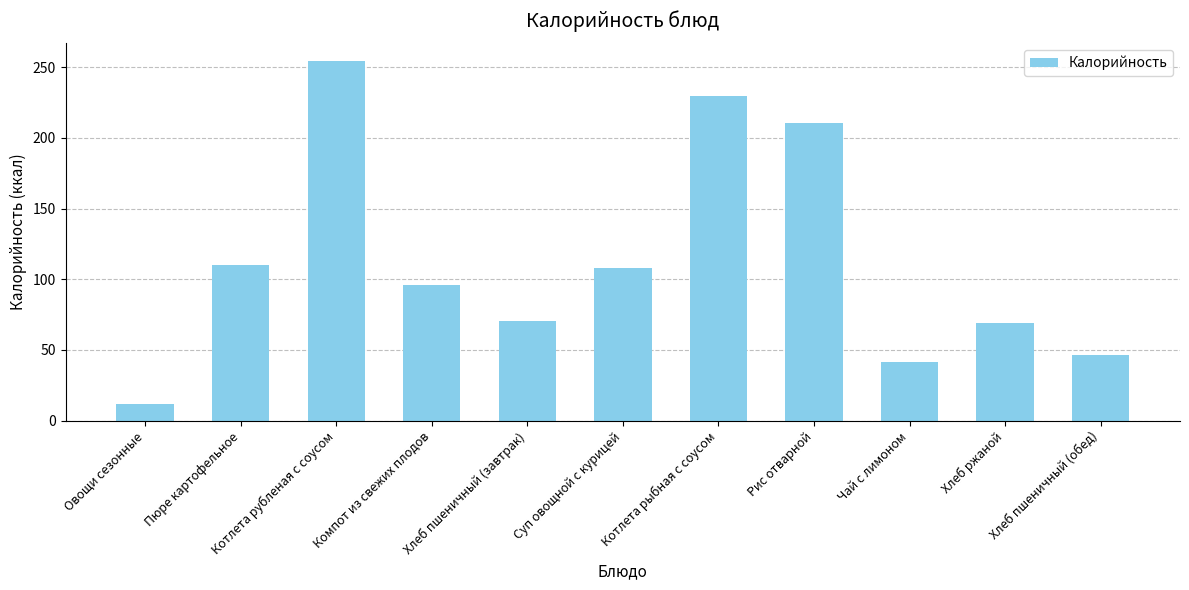

Reading right to left, transcribe all the data shown in this chart.

46.8	69.0	41.6	210.1	229.3	108.3	70.1	96.0	254.0	109.7	12.0